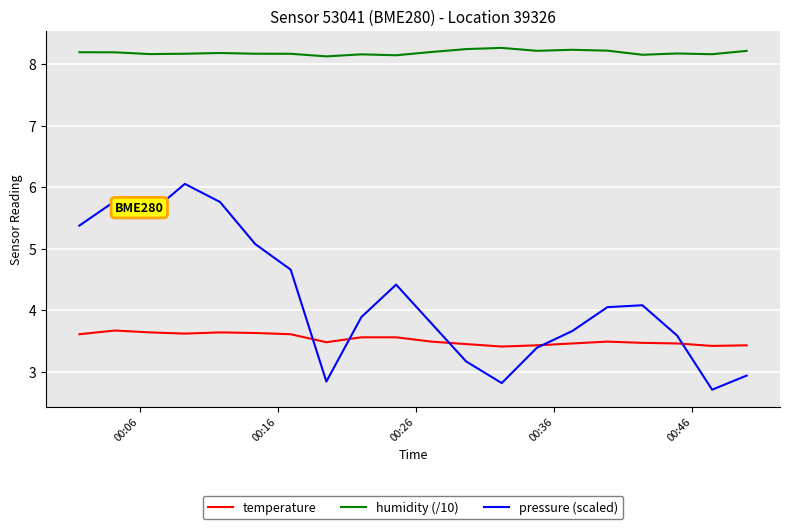

Which series has the largest total across all categories?

humidity (/10)